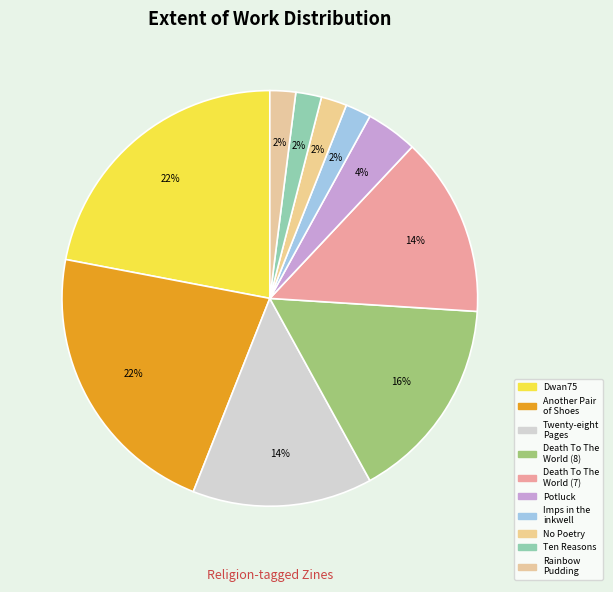

Which slice is the smallest?

Imps in the inkwell